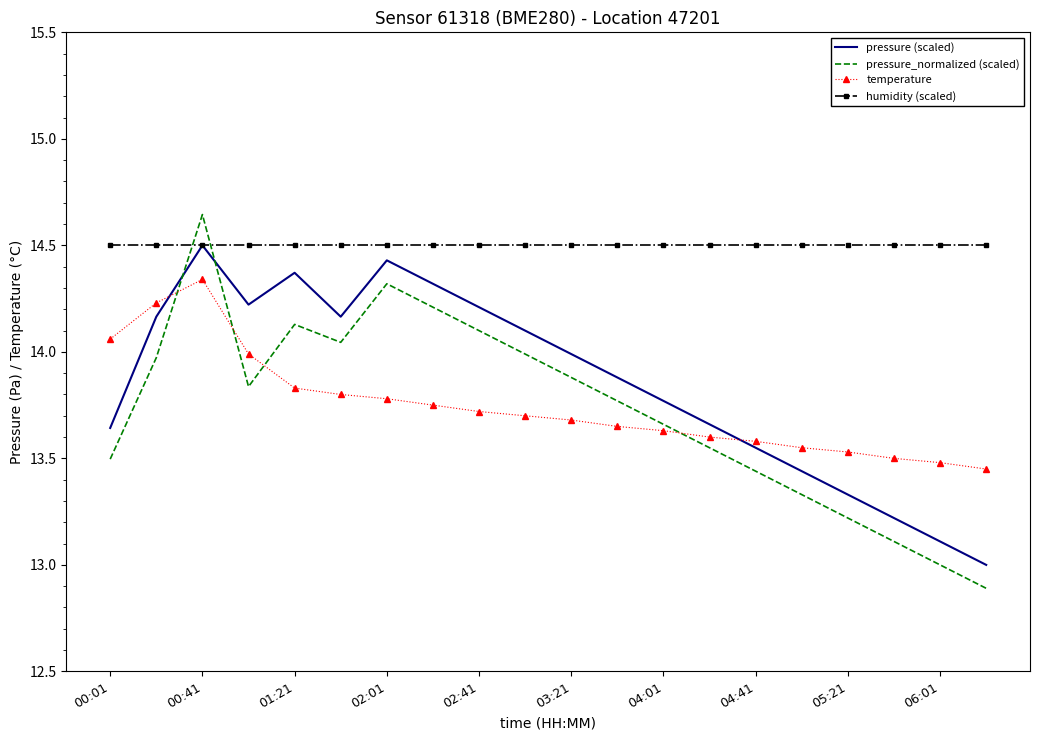

What is the smallest value displayed?

12.9